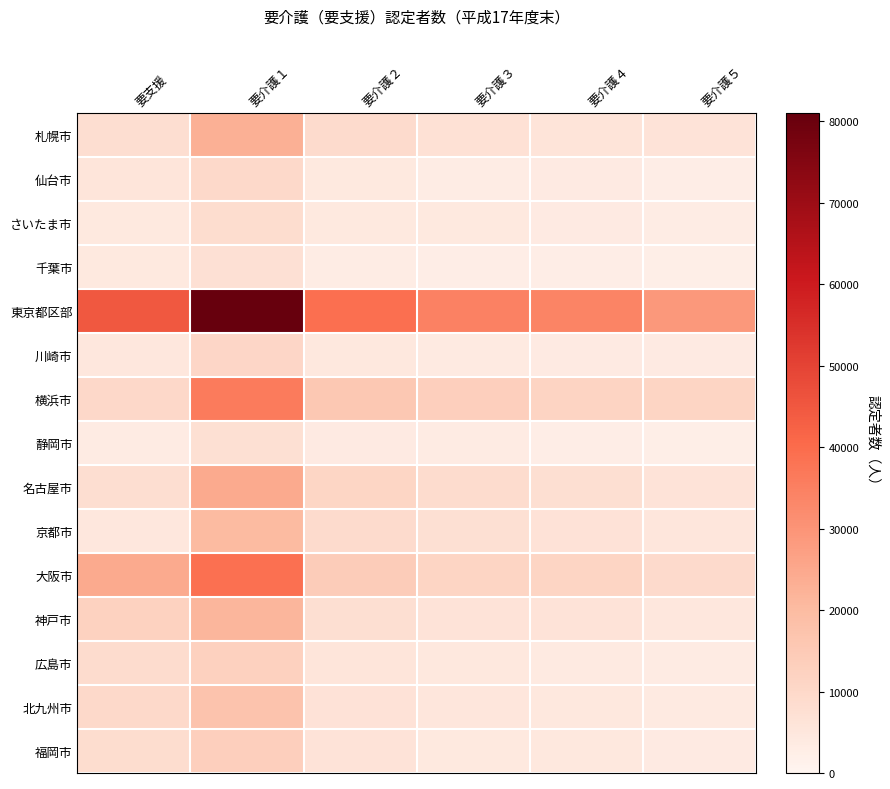

Reading left to right, transcribe all the data shown in this chart.

札幌市: 要支援=8026	要介護１=22824	要介護２=8921	要介護３=6647	要介護４=5976	要介護５=6148
仙台市: 要支援=5382	要介護１=9495	要介護２=4364	要介護３=3148	要介護４=3508	要介護５=2820
さいたま市: 要支援=4411	要介護１=8391	要介護２=4423	要介護３=4144	要介護４=3559	要介護５=2959
千葉市: 要支援=4132	要介護１=7150	要介護２=2972	要介護３=2665	要介護４=2758	要介護５=2232
東京都区部: 要支援=44635	要介護１=81001	要介護２=39050	要介護３=34686	要介護４=34118	要介護５=28912
川崎市: 要支援=4907	要介護１=10641	要介護２=4570	要介護３=4013	要介護４=3768	要介護５=3504
横浜市: 要支援=10073	要介護１=36287	要介護２=15684	要介護３=13179	要介護４=11563	要介護５=11156
静岡市: 要支援=3367	要介護１=7317	要介護２=3589	要介護３=3362	要介護４=2711	要介護５=2483
名古屋市: 要支援=8031	要介護１=24658	要介護２=11034	要介護３=8835	要介護４=7792	要介護５=6067
京都市: 要支援=4837	要介護１=20108	要介護２=9091	要介護３=7402	要介護４=6556	要介護５=5301
大阪市: 要支援=24490	要介護１=38780	要介護２=14024	要介護３=11216	要介護４=11382	要介護５=9258
神戸市: 要支援=12220	要介護１=21242	要介護２=7886	要介護３=6240	要介護４=6089	要介護５=4840
広島市: 要支援=8587	要介護１=12443	要介護２=5393	要介護３=4476	要介護４=3835	要介護５=3320
北九州市: 要支援=9645	要介護１=17380	要介護２=6405	要介護３=5225	要介護４=4704	要介護５=3891
福岡市: 要支援=8500	要介護１=13209	要介護２=6029	要介護３=4385	要介護４=4594	要介護５=3560